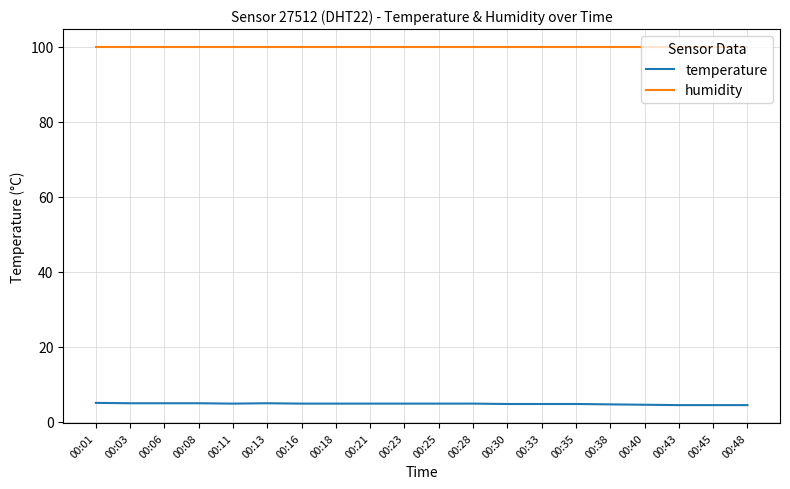

Count the temperature values in the range 4 to 5.

20